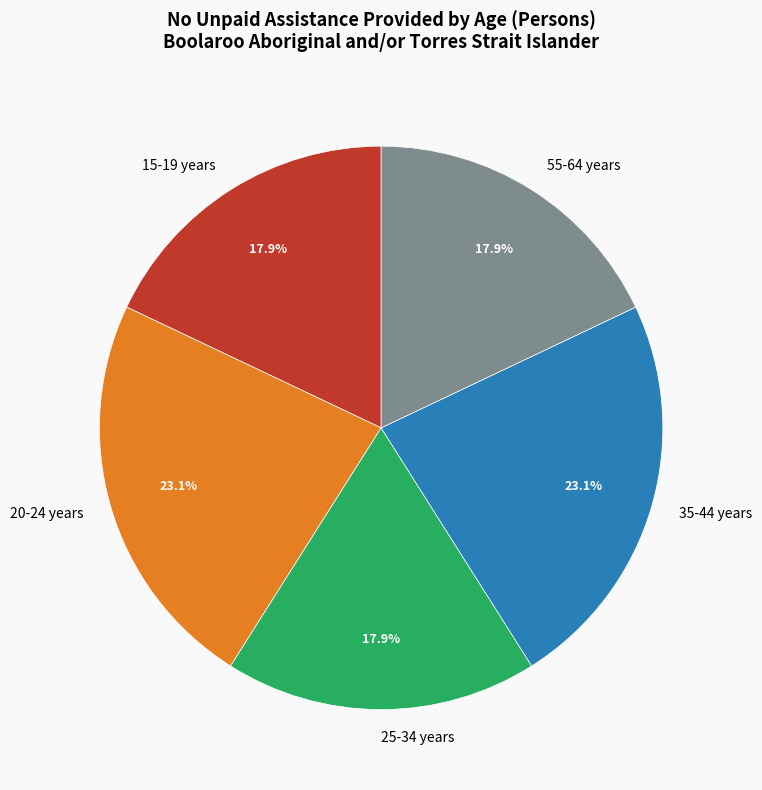

Count the number of slices in the pie.

5